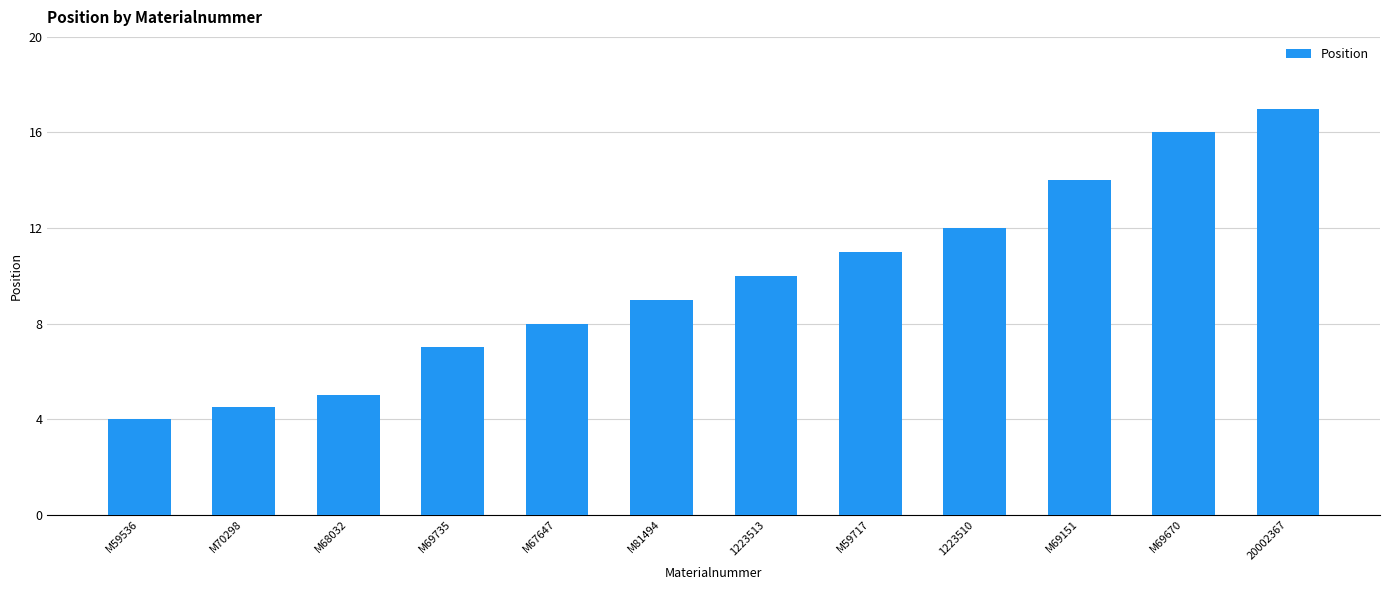

What position from the left is M59717?

8